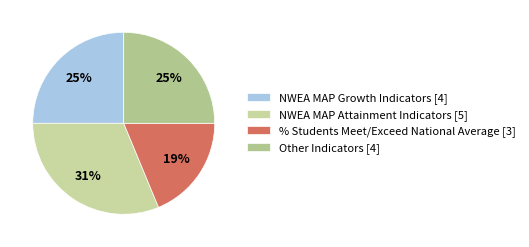

What percentage is the % Students Meet/Exceed National Average slice, to the nearest percent?

19%